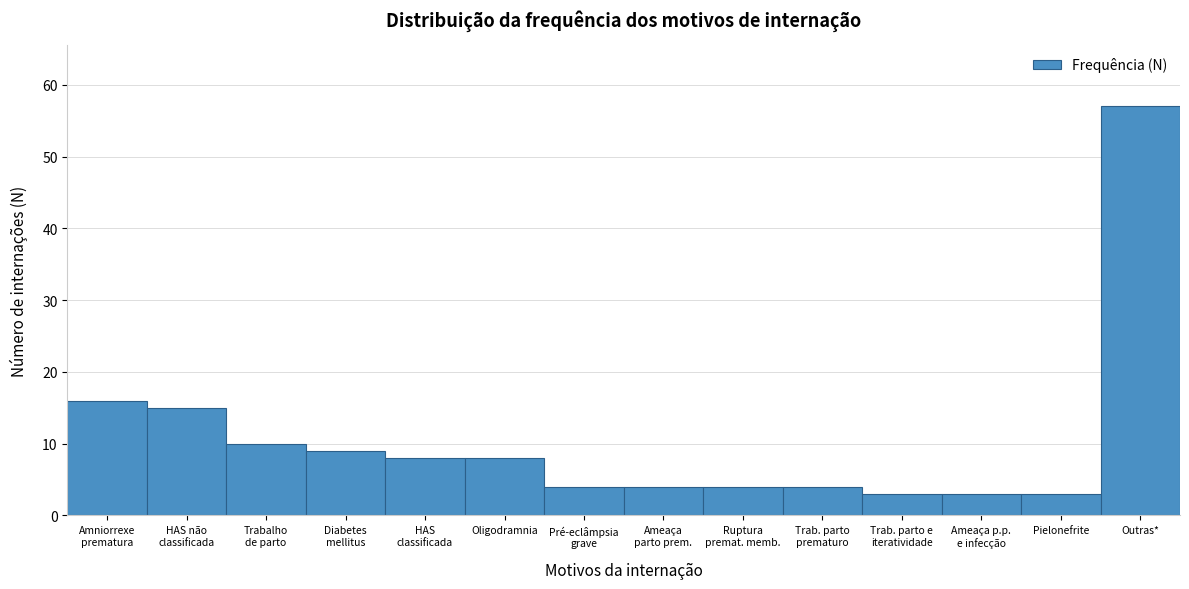

Reading right to left, transcribe all the data shown in this chart.

57	3	3	3	4	4	4	4	8	8	9	10	15	16